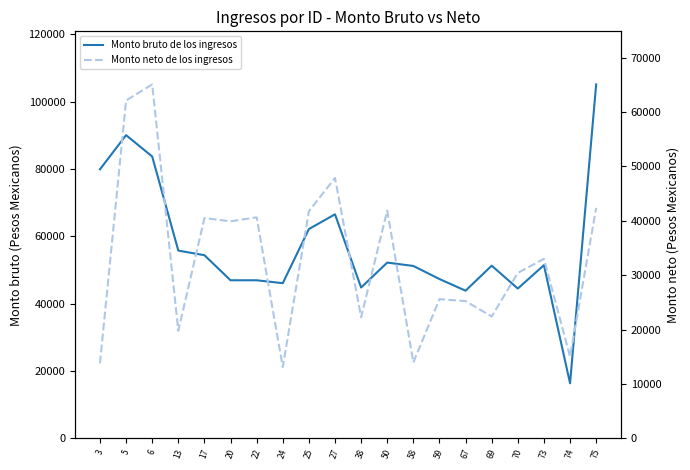

True or false: Monto bruto de los ingresos and Monto neto de los ingresos cross at least once.

False